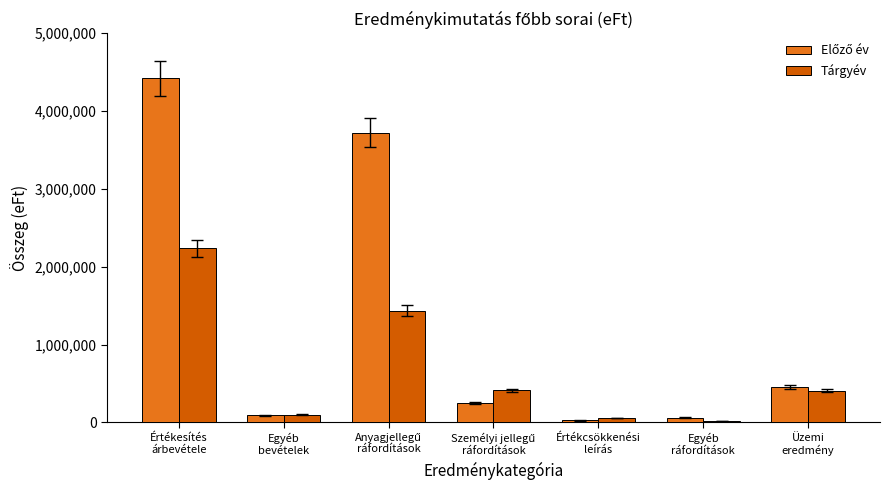

What is the value of the Tárgyév bar at the 5th from the left?

56901